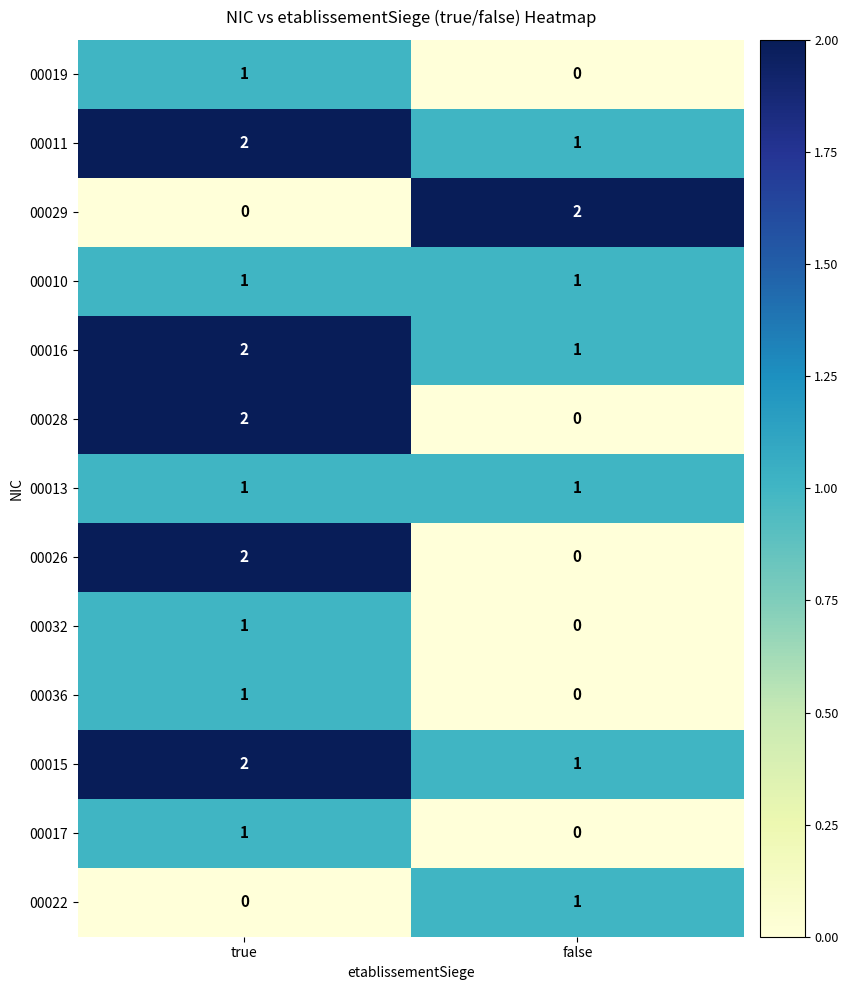

List the labels in order of 00017 value, smallest first.

false, true